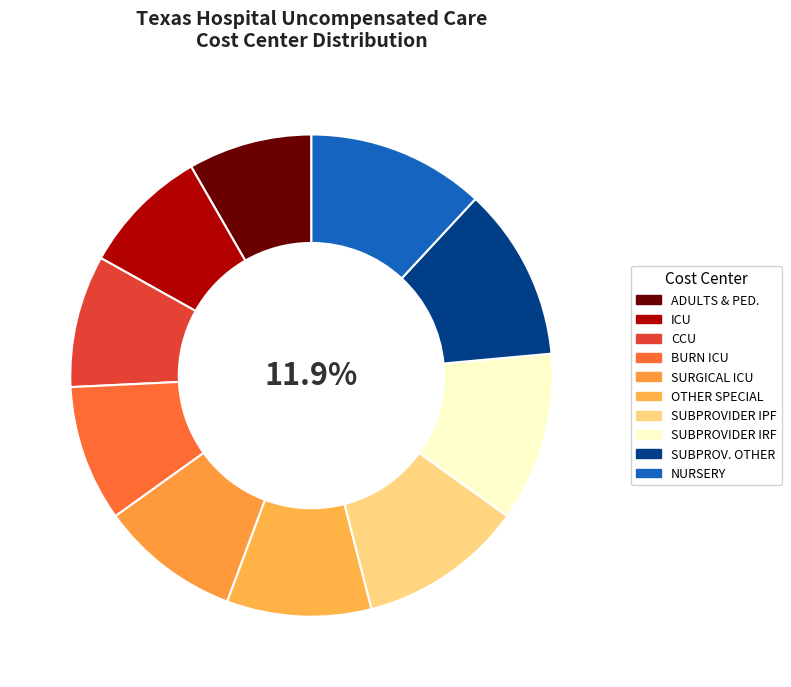

Combined, what portion of the pie is OTHER SPECIAL CARE UNIT and NURSERY?

21.6%